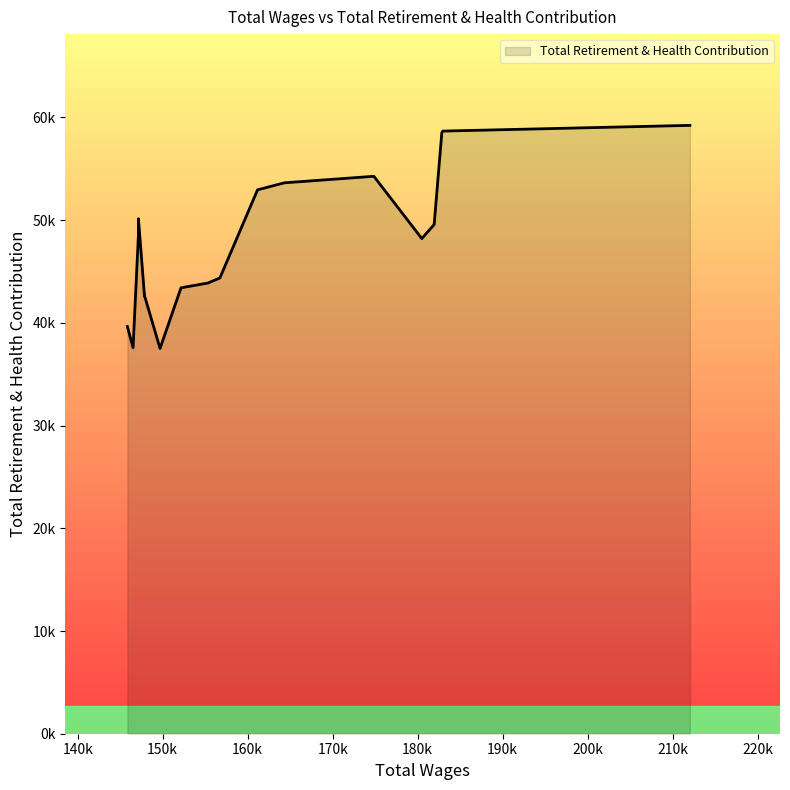

What is the change in value from 6 to 18?

-16052